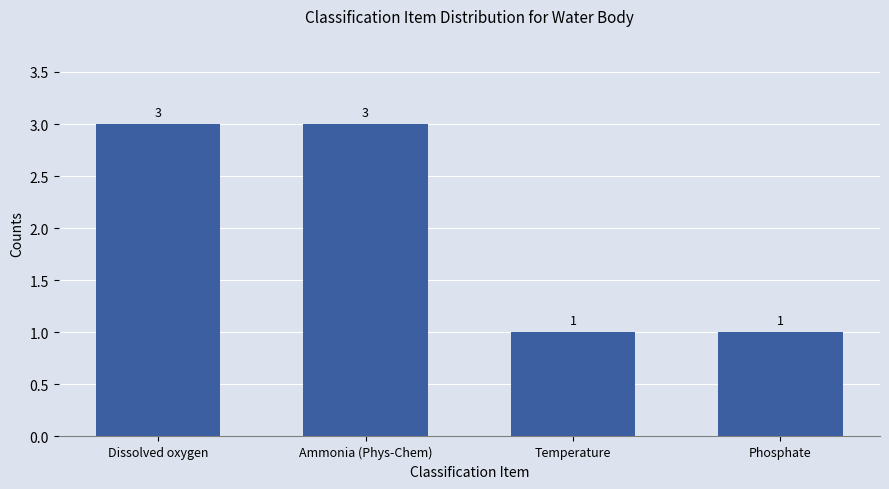

What is the value of the 2nd bar from the left?

3